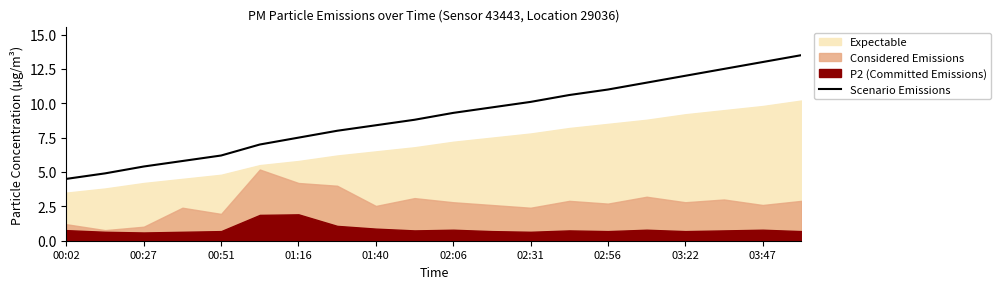

What is the maximum value for Scenario Emissions?

13.5